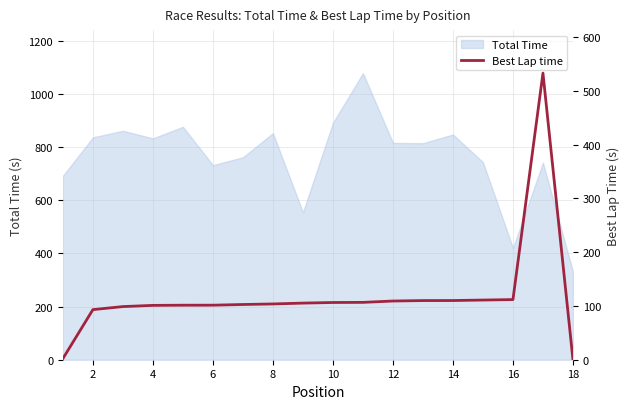

What is the lowest value of the Total Time series?

331.5